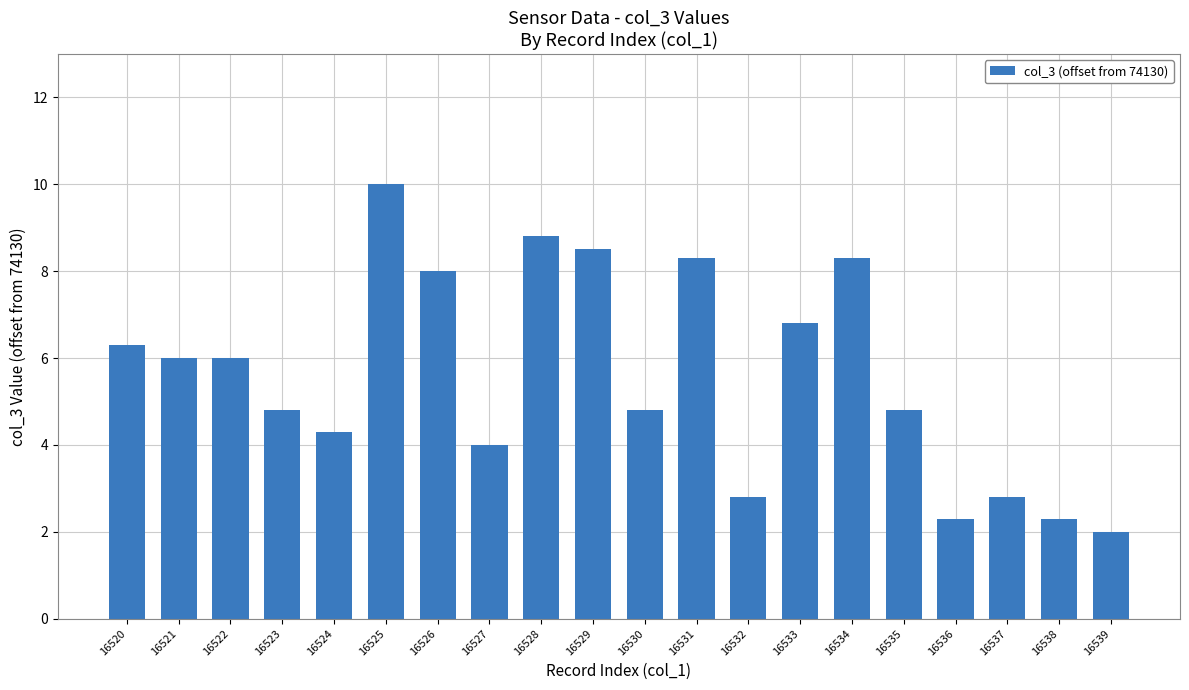

What is the difference between the values at 16534 and 16537?

5.5